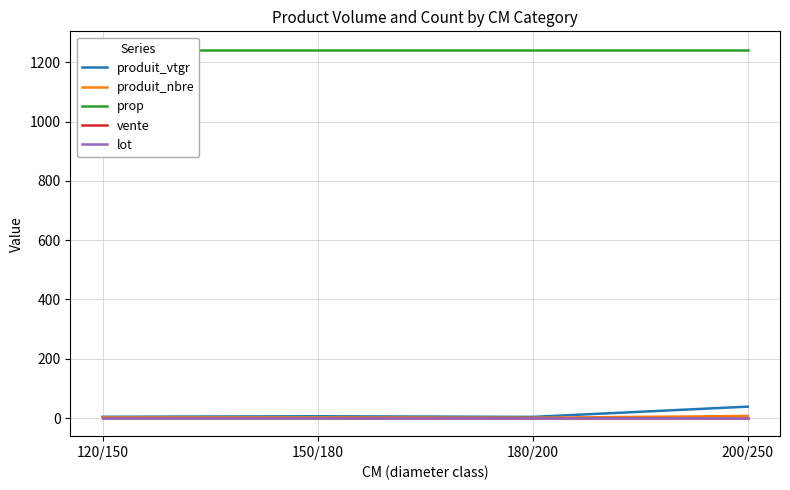

What is the label of the 2nd point from the right?

180/200